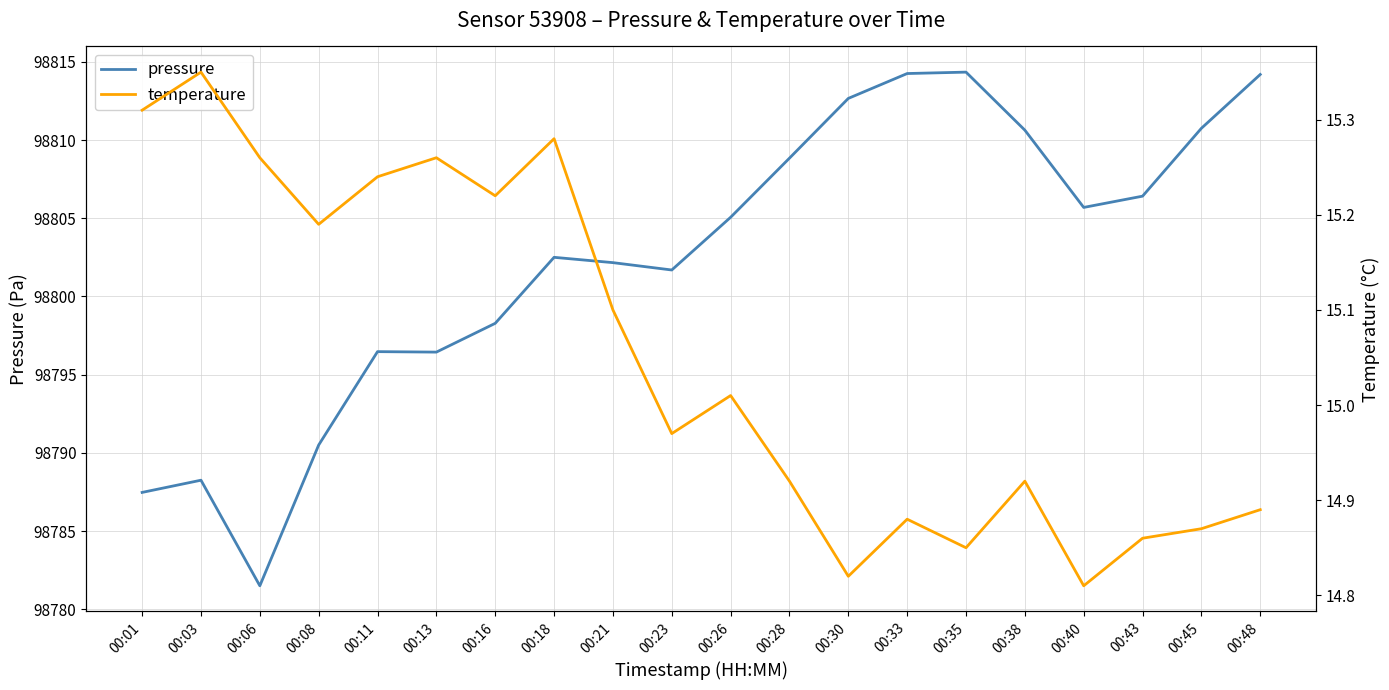

What is the difference between the temperature values at 00:16 and 00:18?

0.1